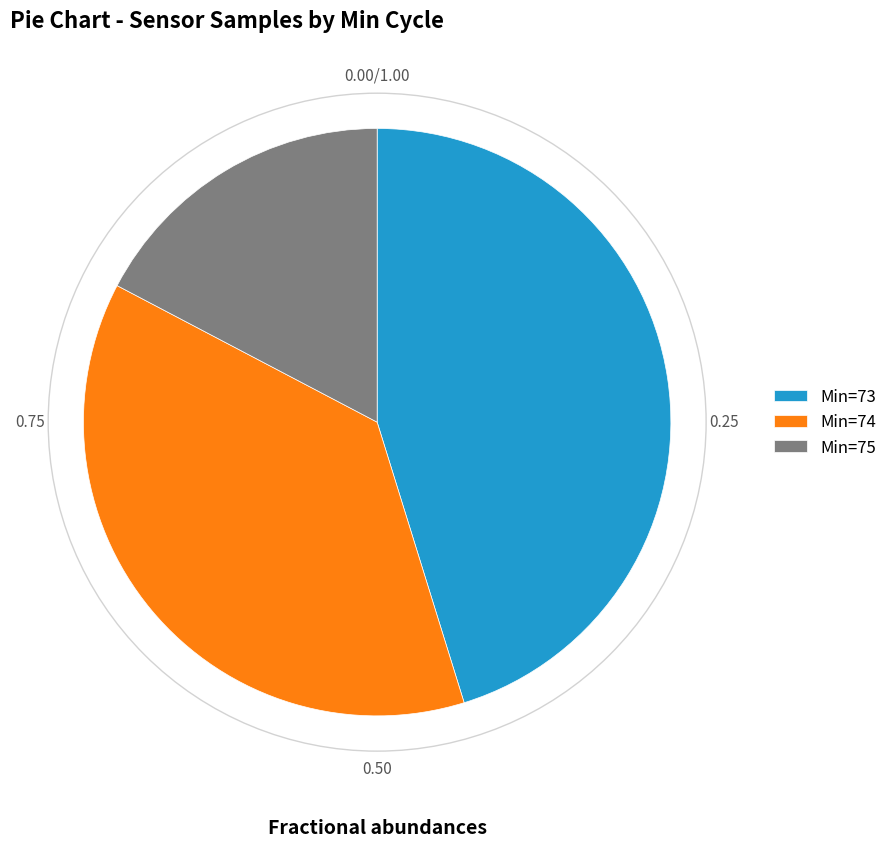

Approximately how many times larger is the value at Min=73 compared to Min=75?

2.6